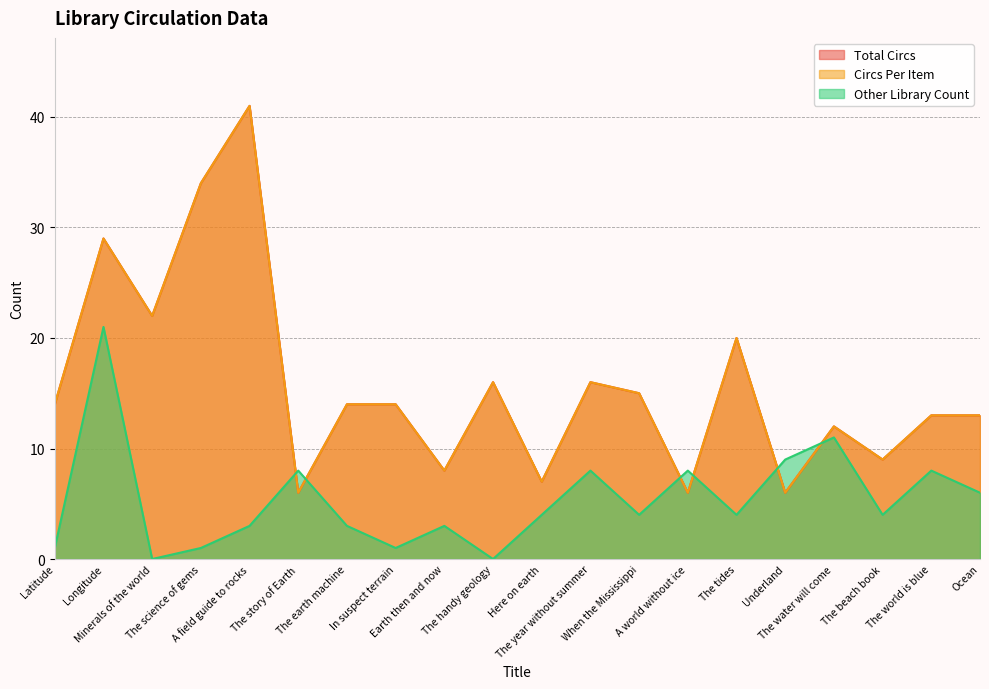

How many data points in Circs Per Item are above 14?

8